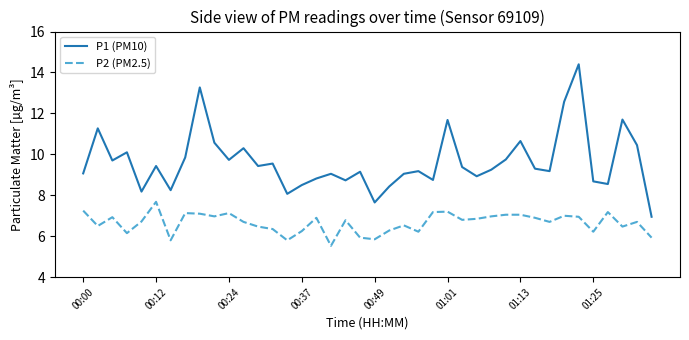

What is the maximum value shown in the chart?

14.4